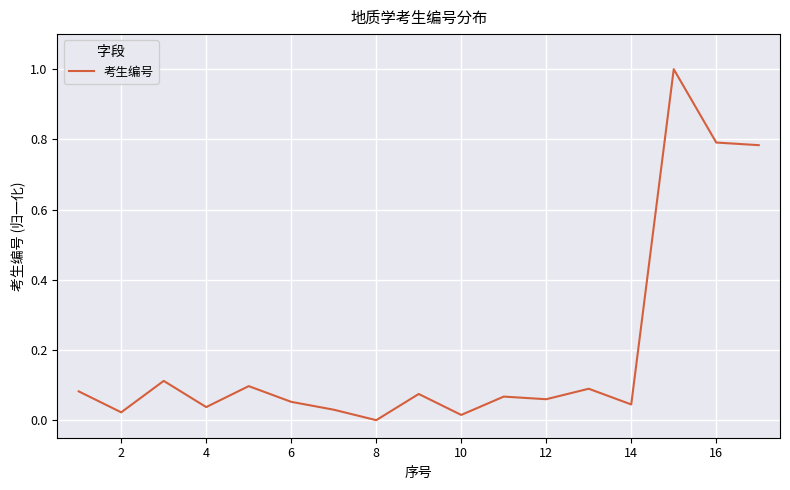

What is the maximum value shown in the chart?

1.0